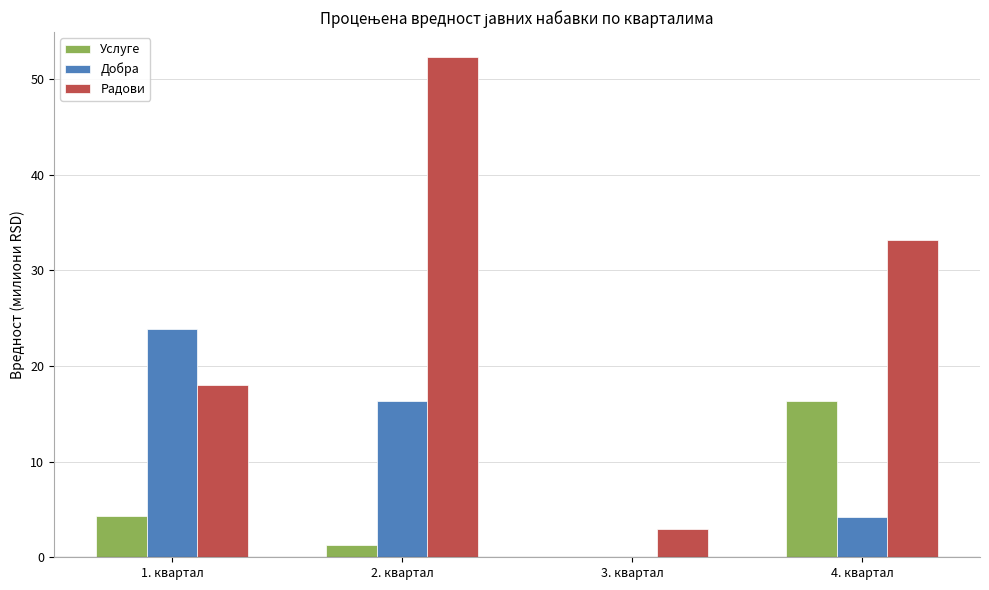

Which series has the largest total across all categories?

Радови